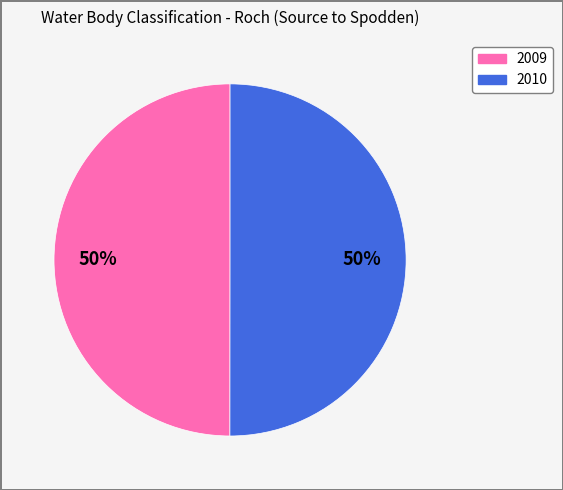

Do 2010 and 2009 together represent more than half of the pie?

Yes